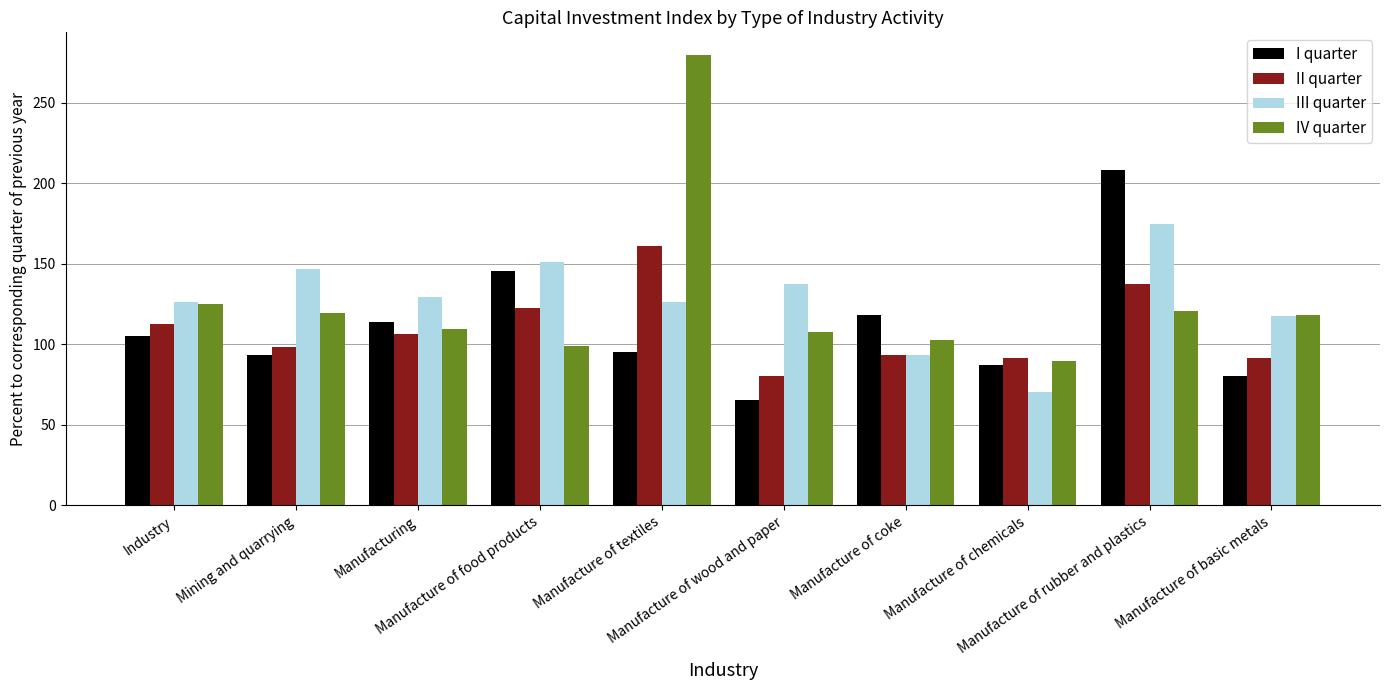

What is the total value across all series at Manufacture of rubber and plastics?

641.2